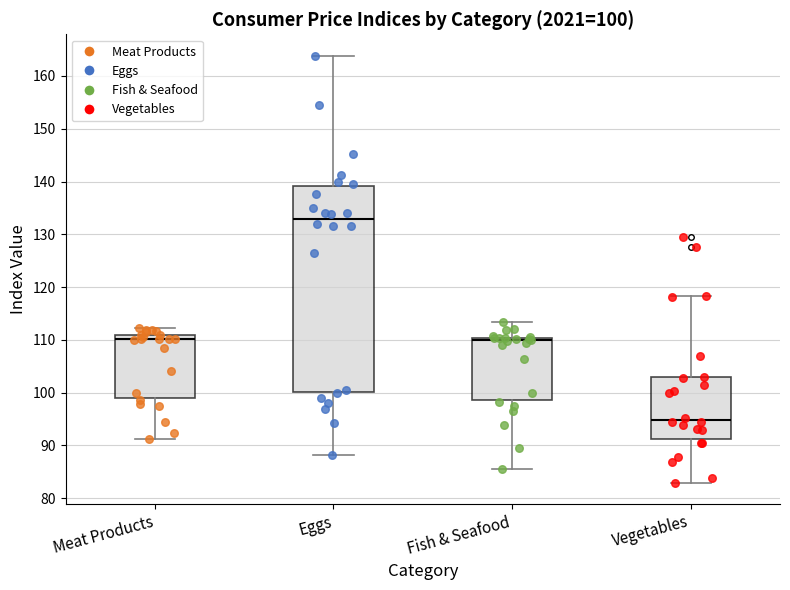

Comparing the boxes themselves (not the whiskers), which one is the tallest?

Eggs